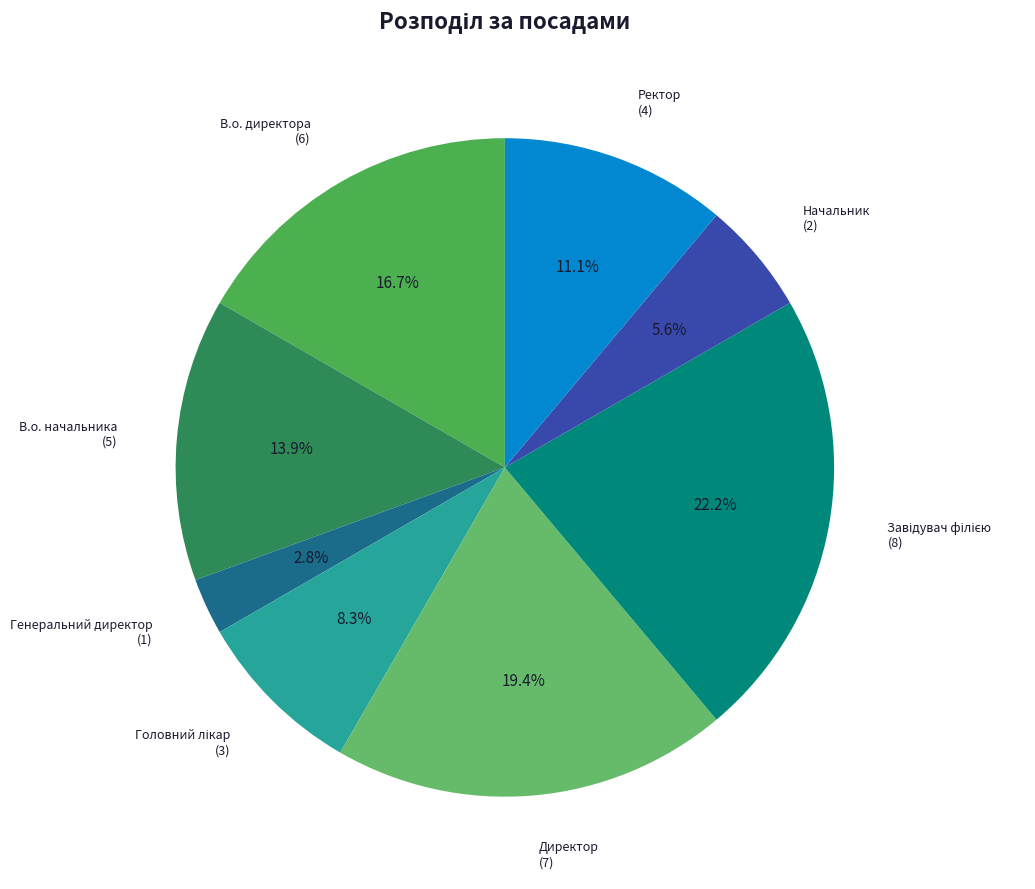

Count the number of slices in the pie.

8